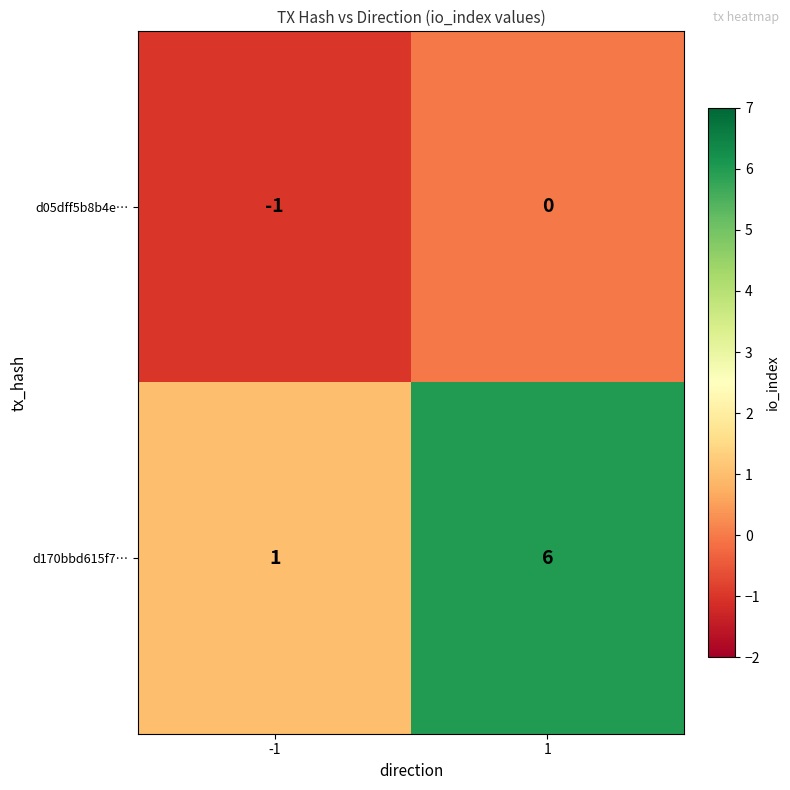

List the series in order of their peak value, highest first.

d170bbd615f7…, d05dff5b8b4e…